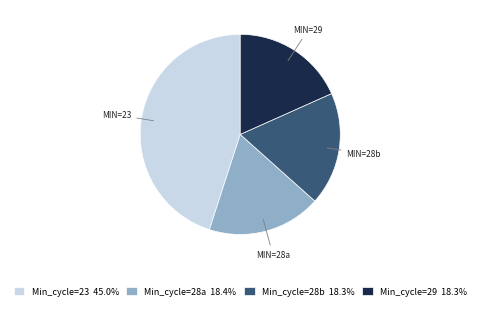

Is the sum of Min_cycle=23 45.0% and Min_cycle=29 18.3% greater than half?

Yes